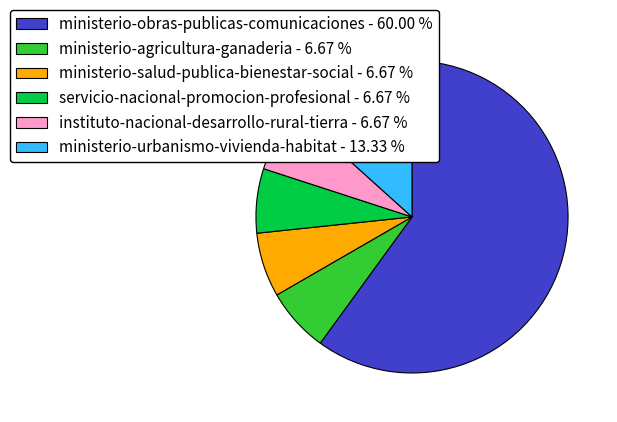

Is ministerio-obras-publicas-comunicaciones - 60.00 % the majority of the pie?

Yes